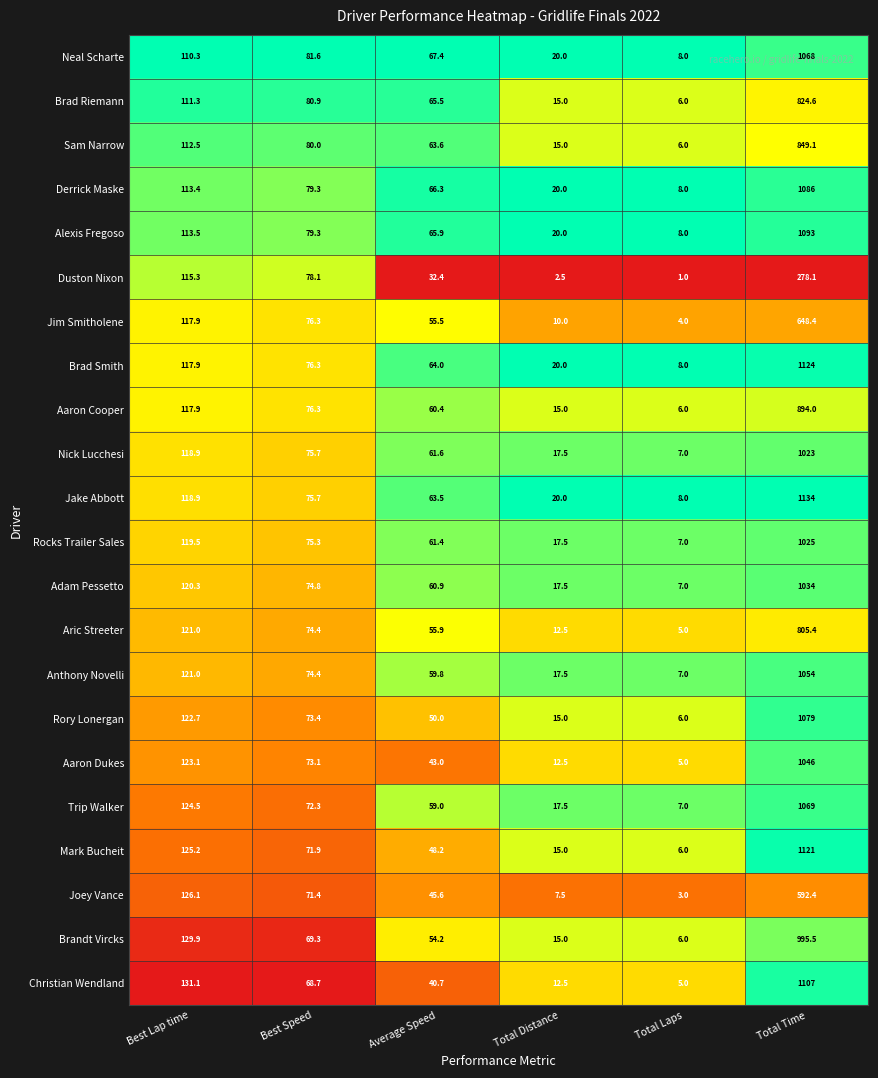

True or false: Jim Smitholene has a value of 15.2 at Average Speed.

False